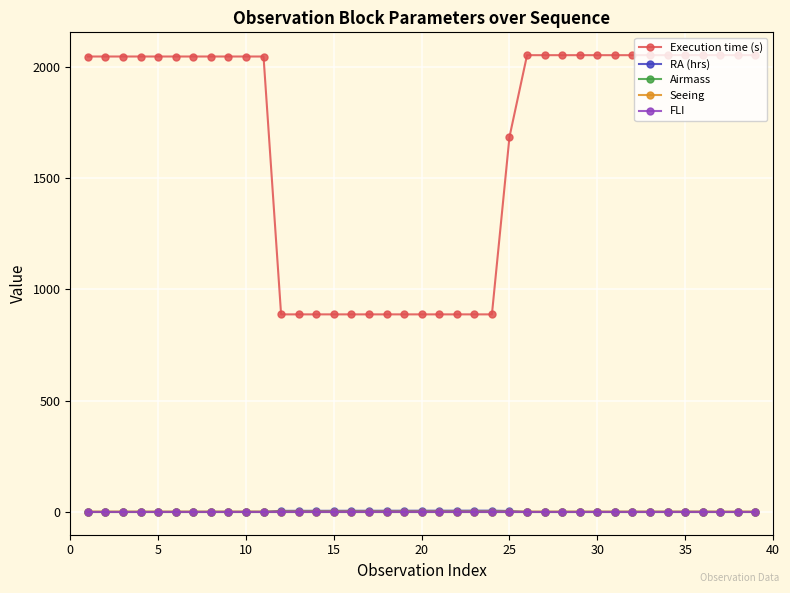

At how many categories does at least one series exceed 1528?

26